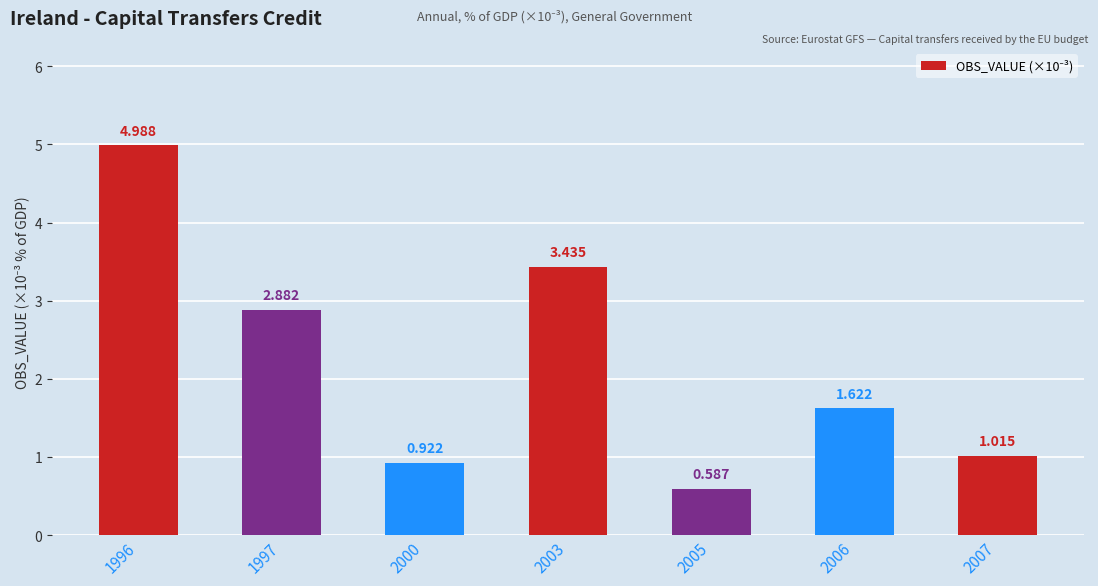

True or false: the data shows 2.5 at 2006.

False